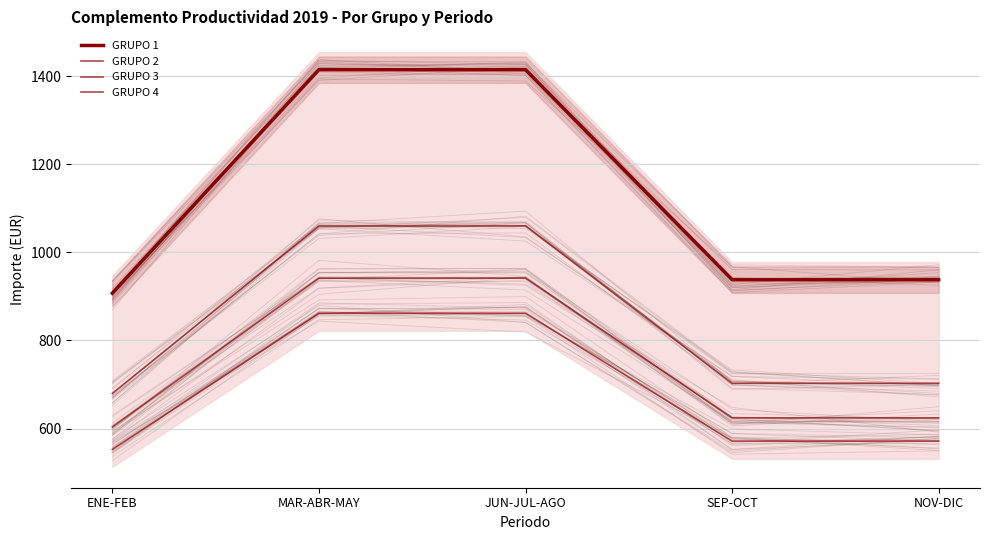

Reading left to right, transcribe all the data shown in this chart.

GRUPO 1: 907.3	1414.8	1414.8	938.1	938.1
GRUPO 2: 679.8	1060.0	1060.0	702.8	702.8
GRUPO 3: 603.8	941.4	941.4	624.2	624.2
GRUPO 4: 552.7	861.9	861.9	571.5	571.5